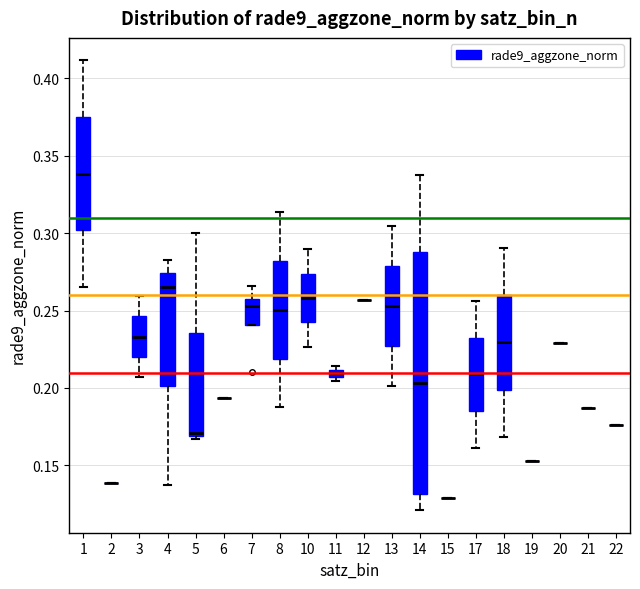

Which box is the tallest, from its lower edge to its upper edge?

14